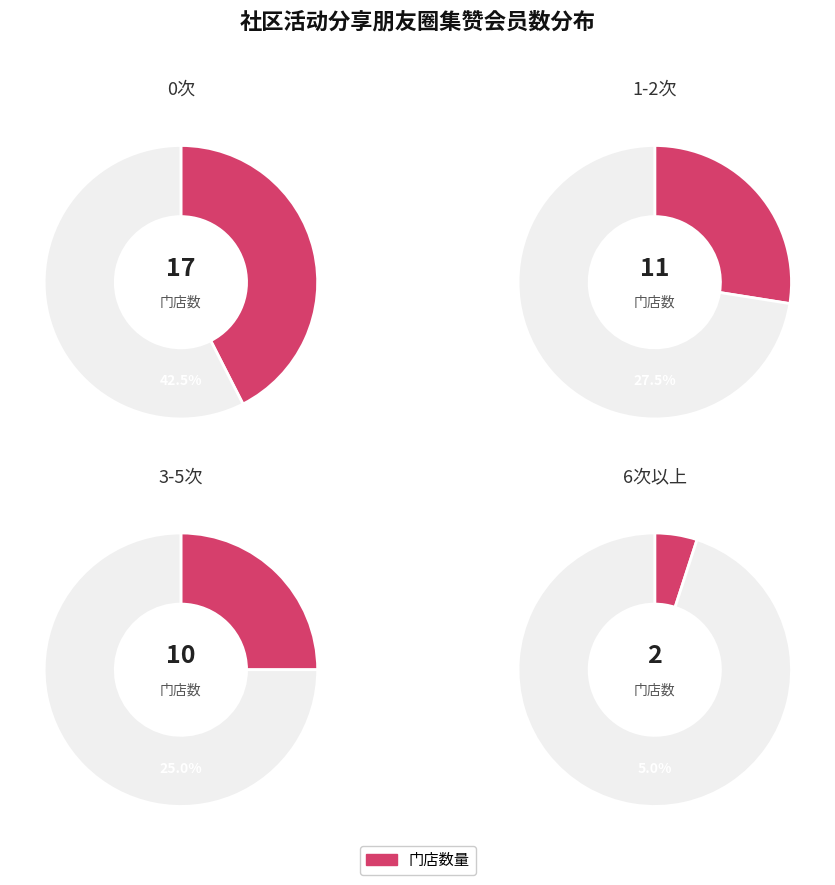

Does 邛崃洪川店 account for over 50% of the chart?

No